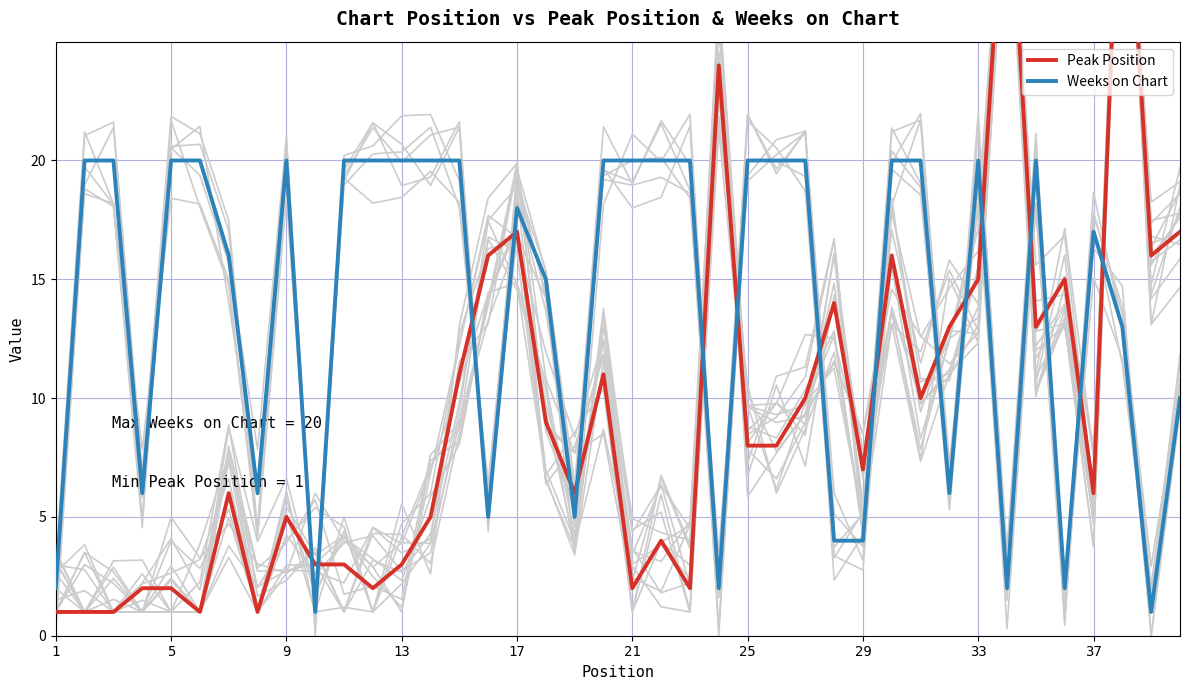

What is the average value of the Peak Position series?

9